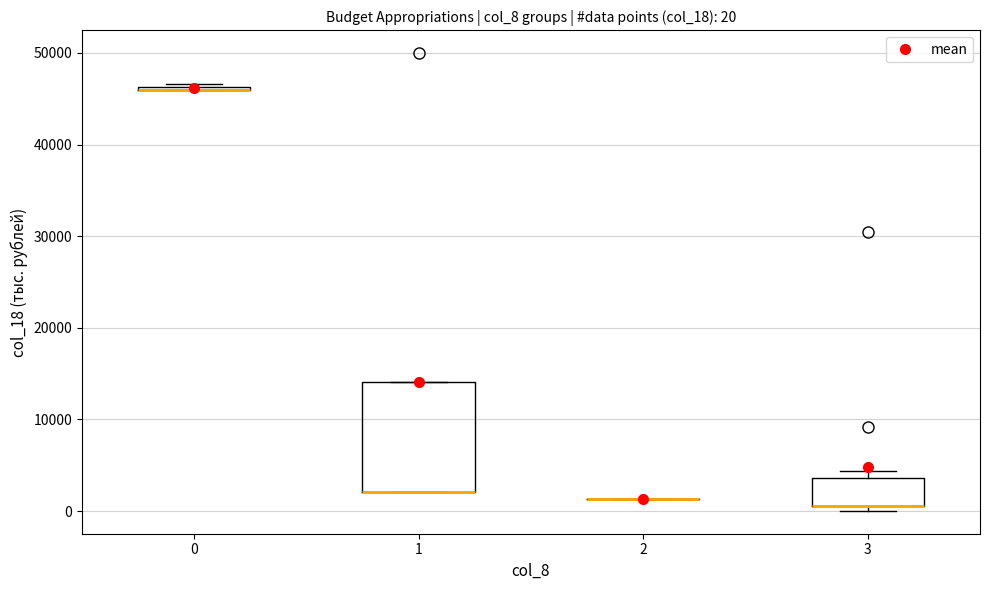

Which box is the tallest, from its lower edge to its upper edge?

1